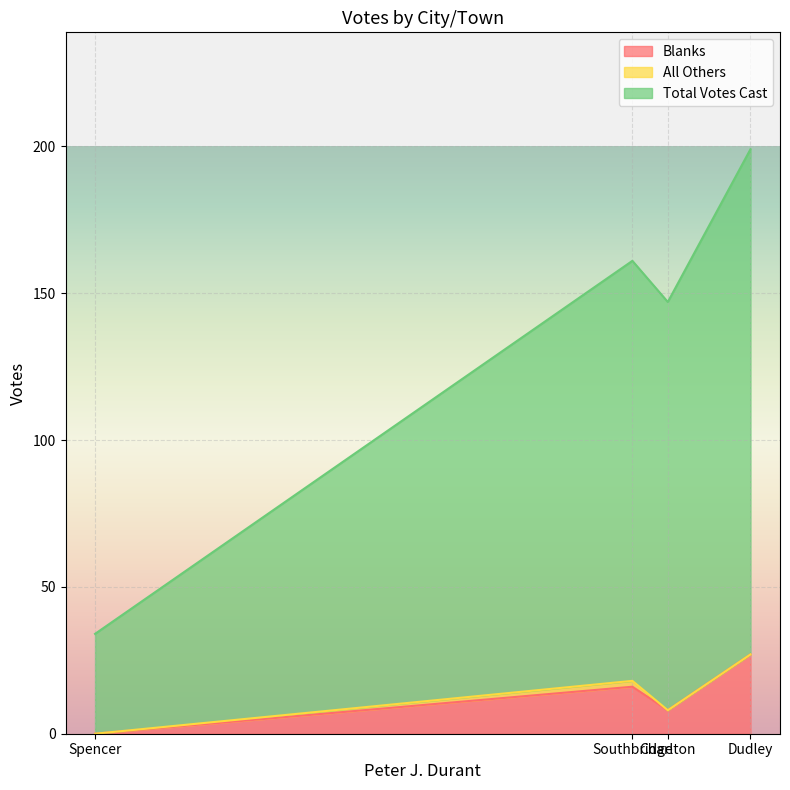

Rank the categories by Total Votes Cast value from highest to lowest.

Dudley, Southbridge, Charlton, Spencer